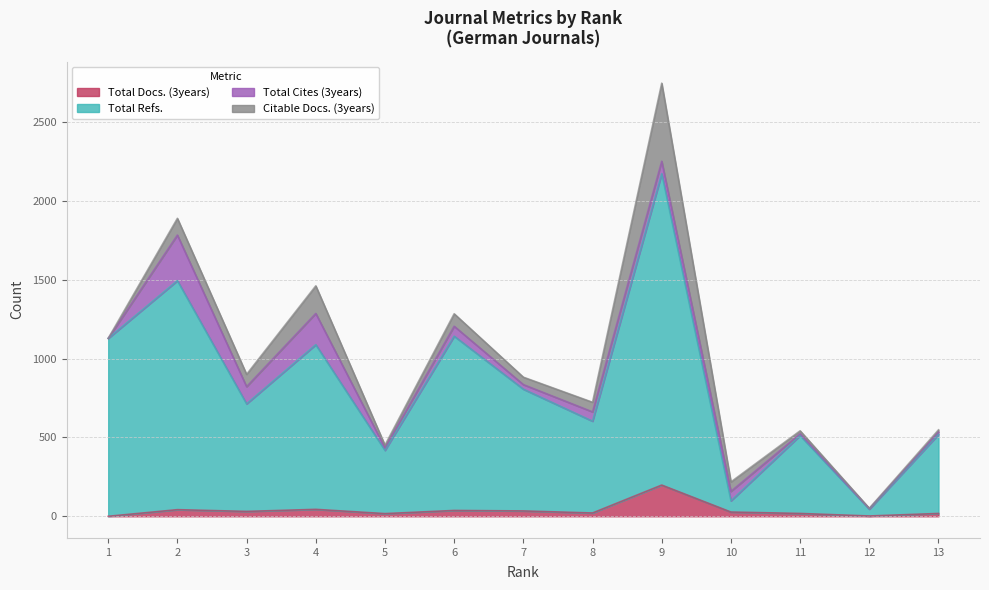

At how many categories does at least one series exceed 1192?

2